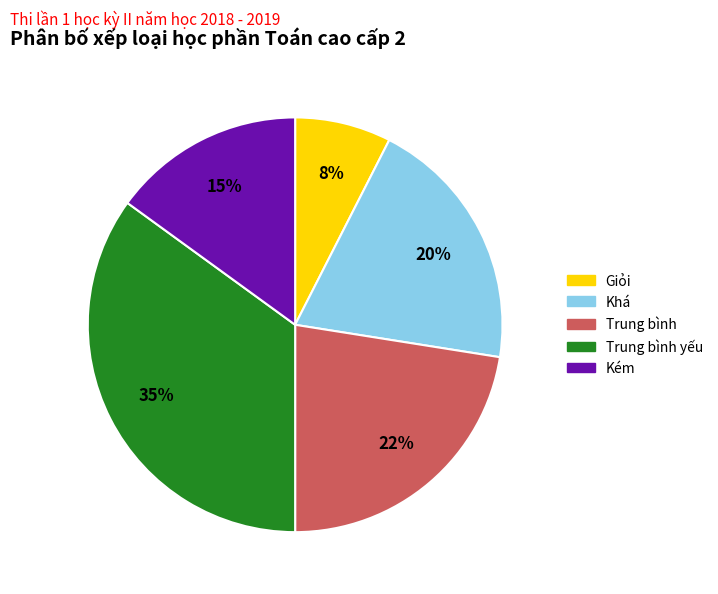

Between Giỏi and Trung bình, which is larger?

Trung bình